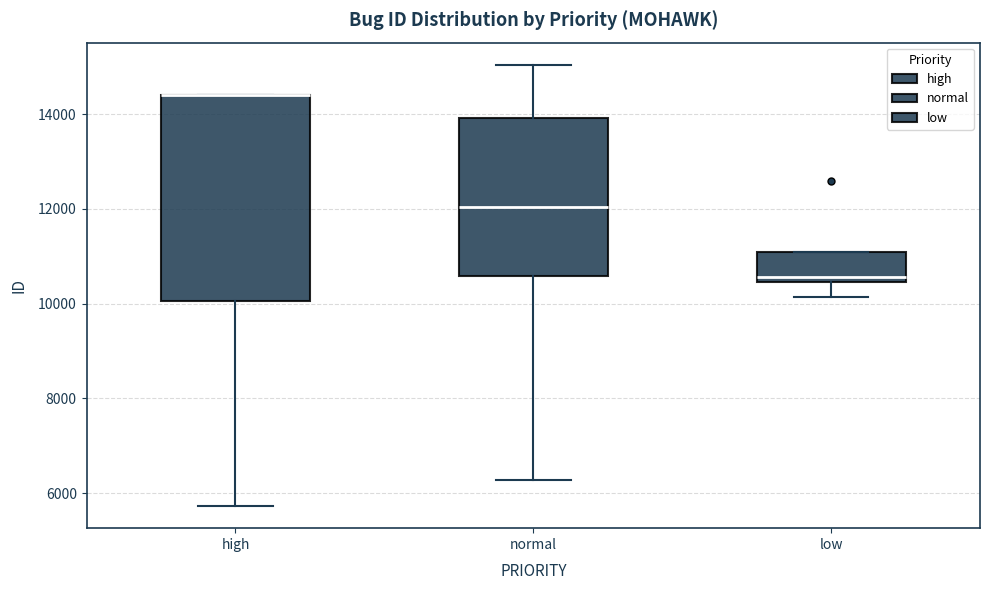

Comparing the boxes themselves (not the whiskers), which one is the tallest?

high